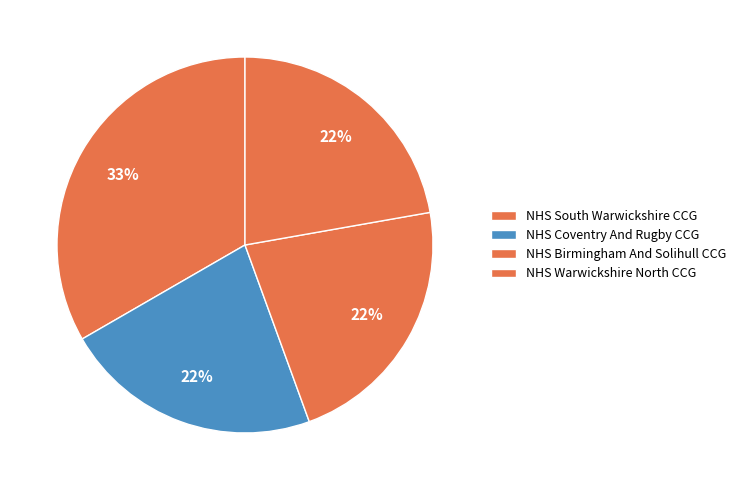

Does any single category account for the majority?

No